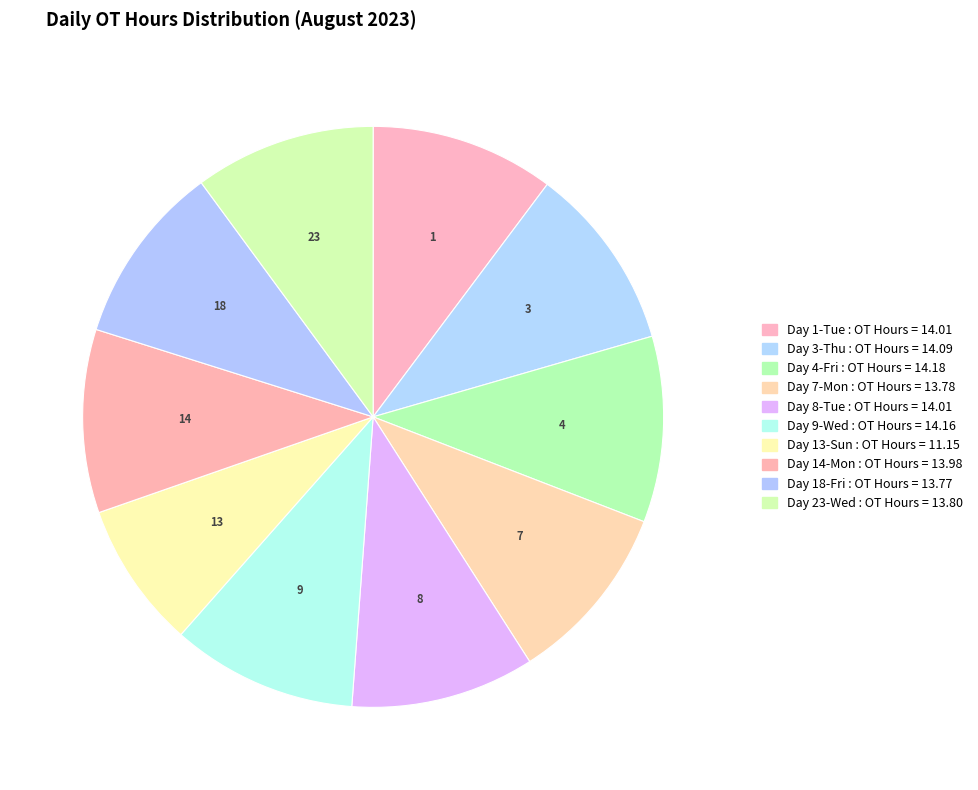

Count the number of slices in the pie.

10